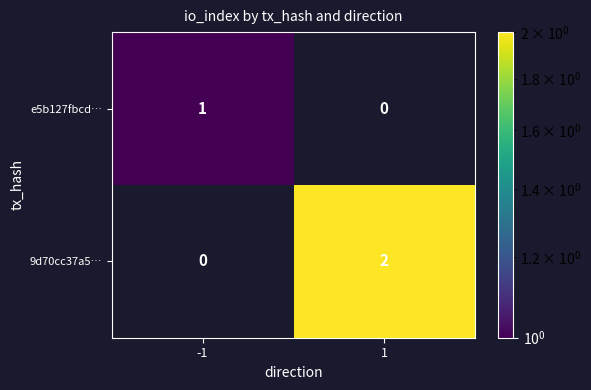

True or false: 9d70cc37a5… has a value of 1 at 1.

False